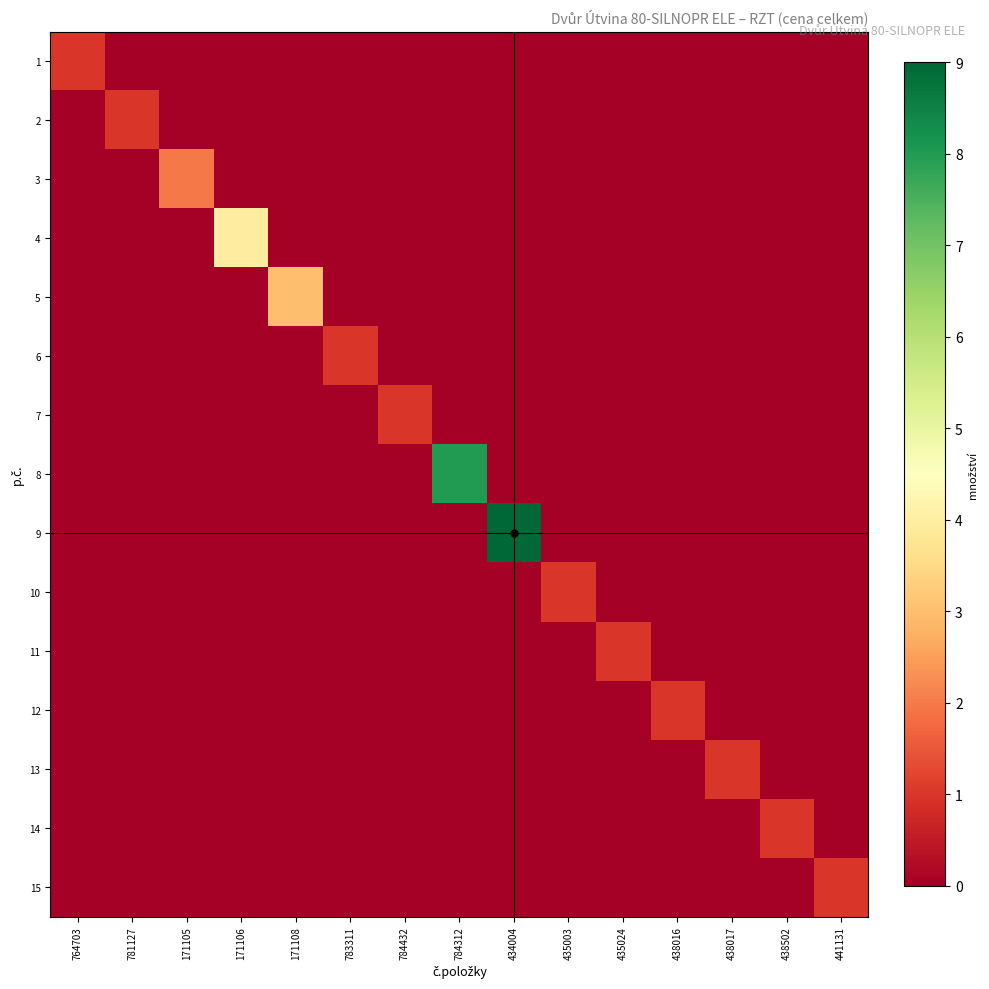

Count the number of data series in this chart.

15